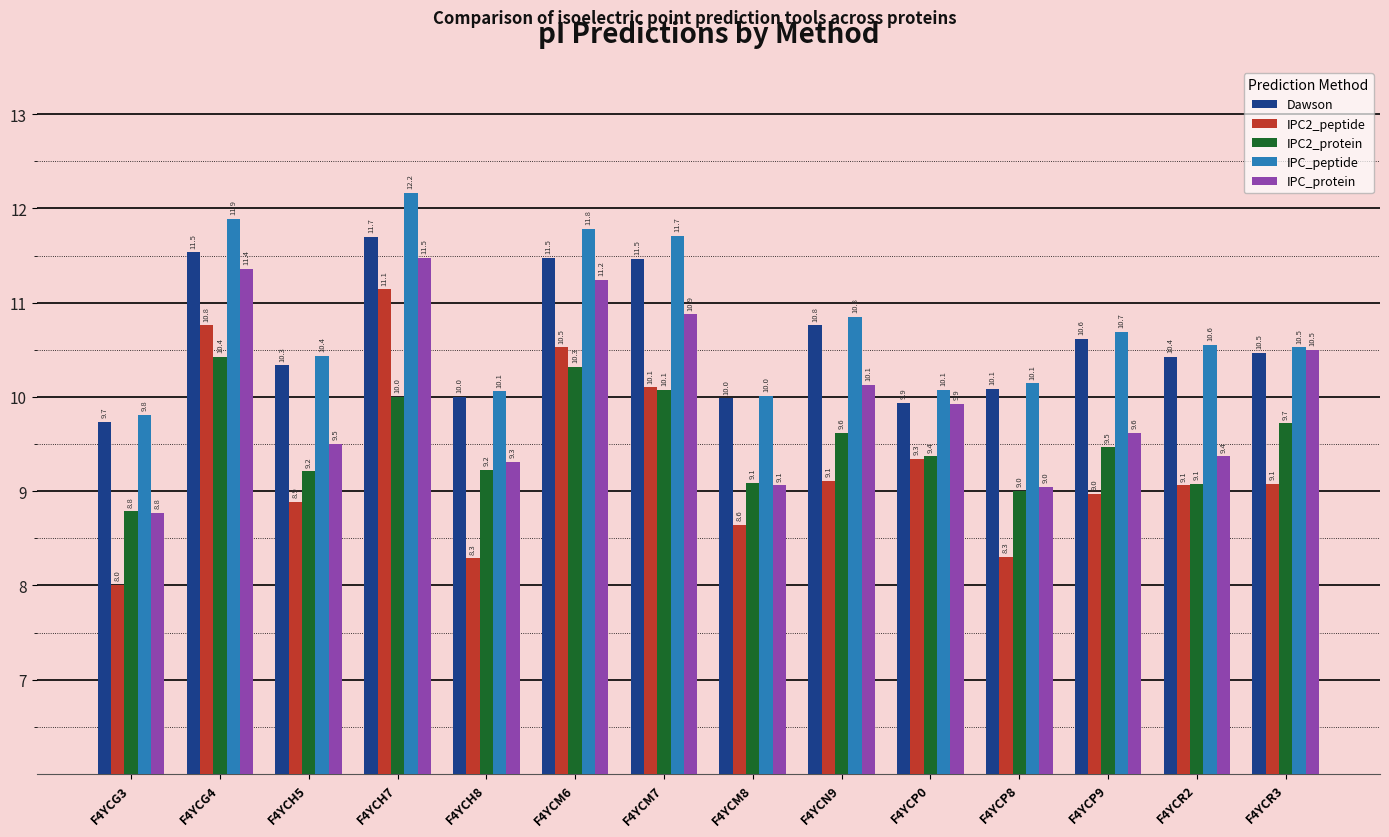

The Dawson series shows 16.2 at F4YCP8. True or false?

False